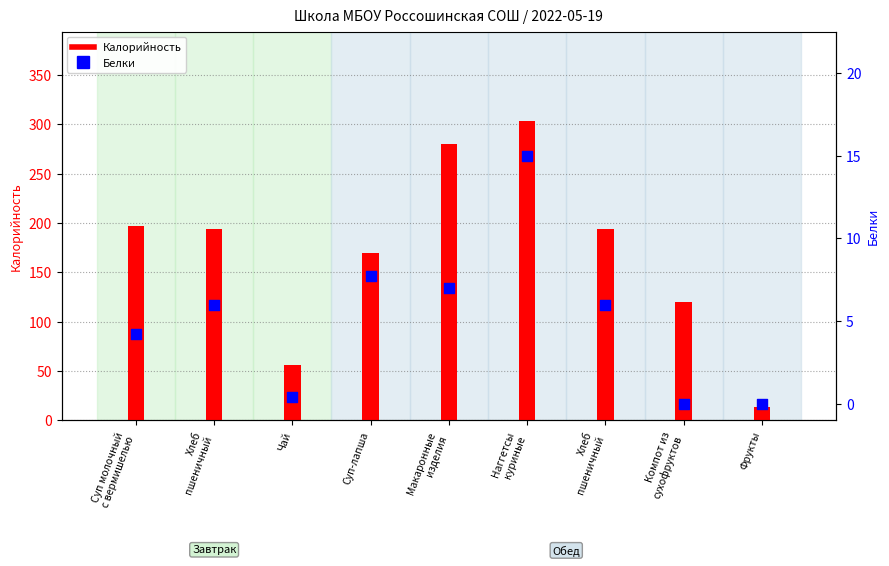

Which series reaches the maximum Y coordinate?

Калорийность